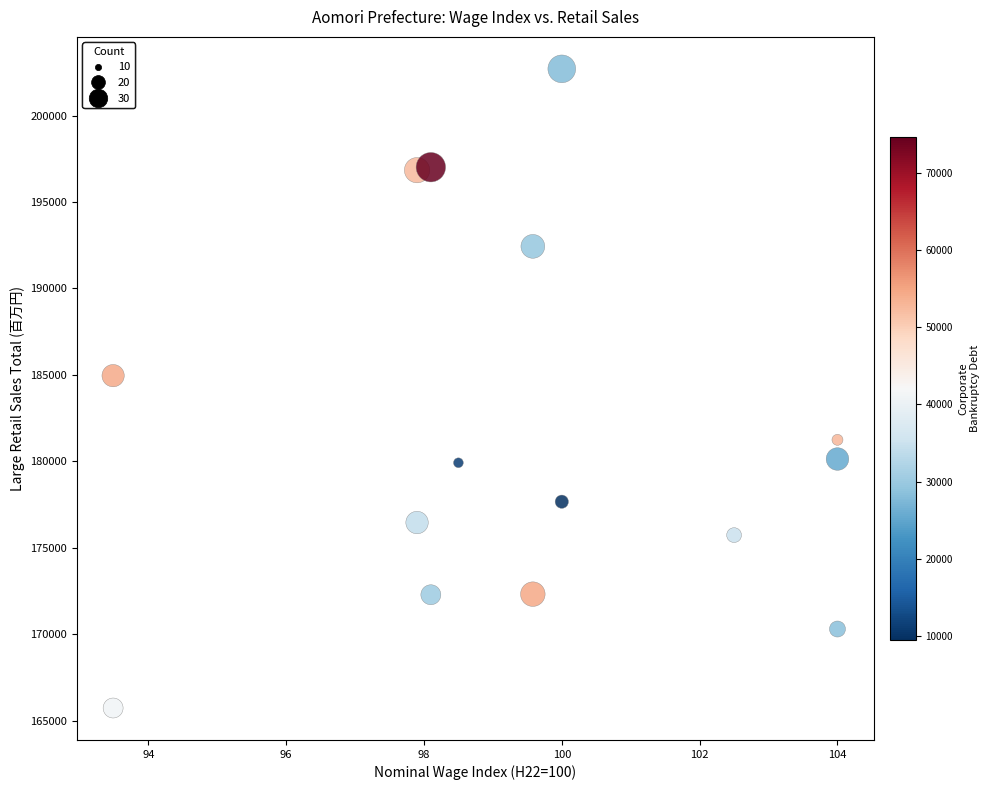

What is the range of Y values (max minus min)?

36961